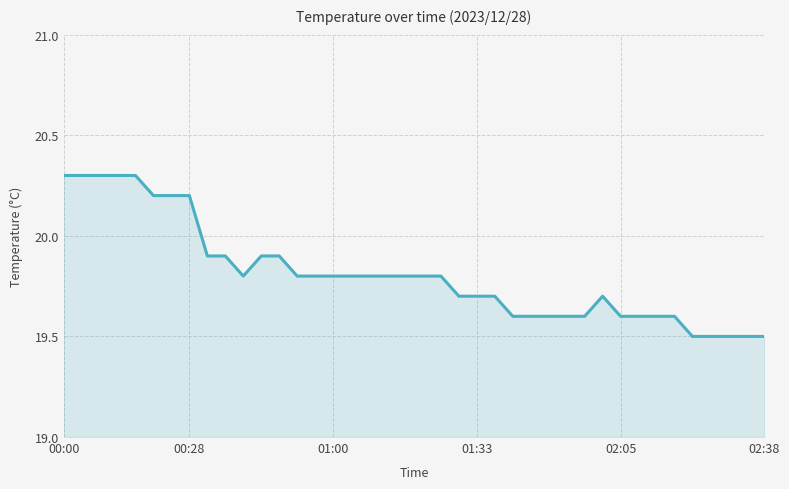

How many values are between 19 and 20?

32